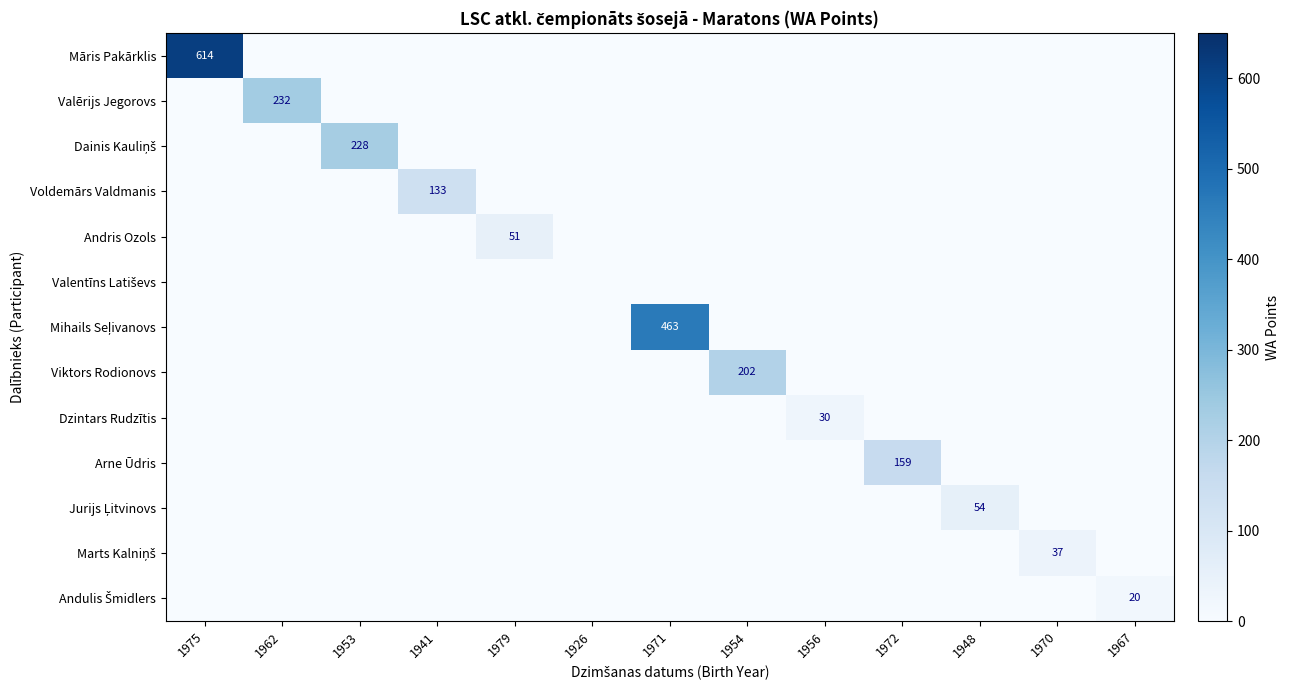

At which category is the sum across all series the highest?

1975